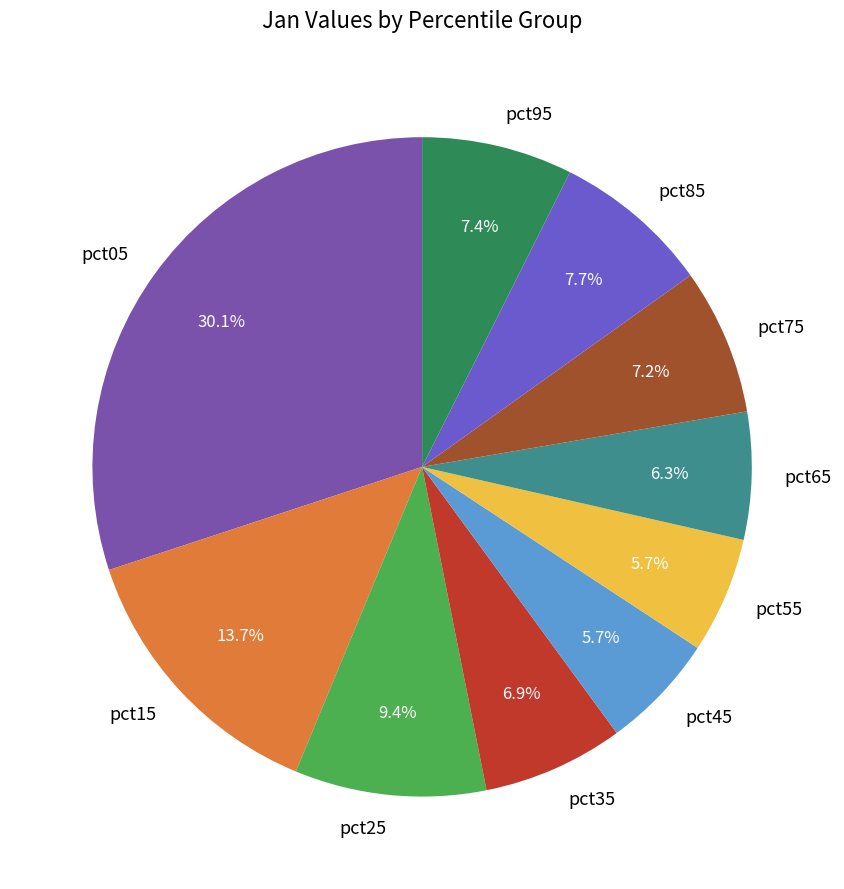

How many slices are in this pie chart?

10